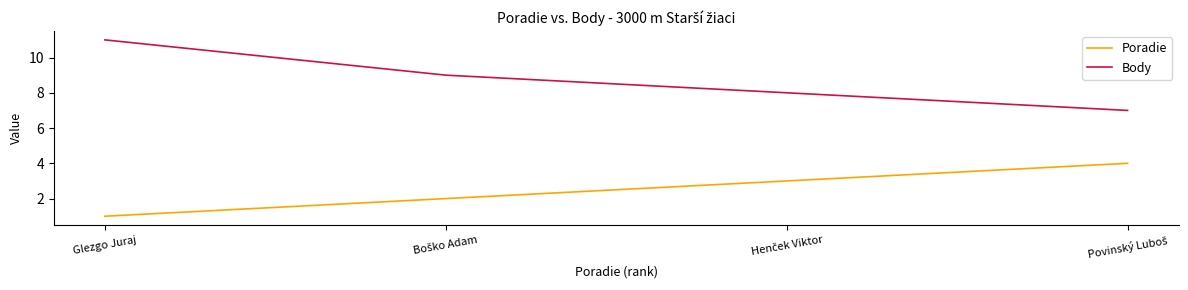

At which category is the sum across all series the highest?

Glezgo Juraj